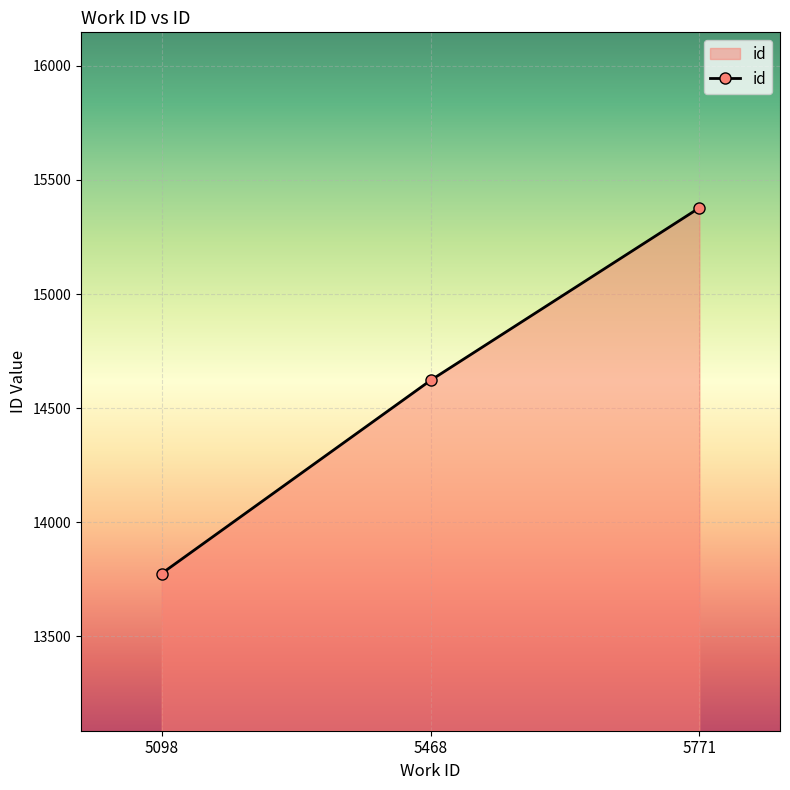

How many values are below 14622?

1